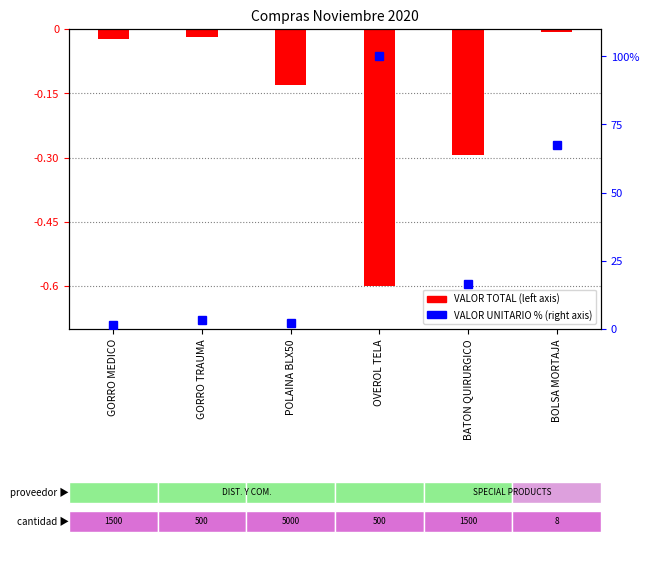

What is the label of the 3rd bar from the right?

OVEROL TELA